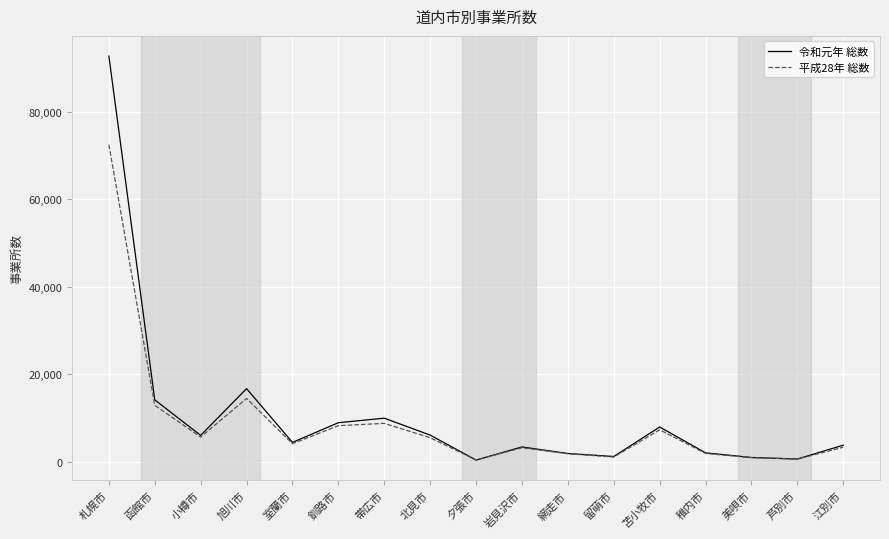

The value of 令和元年 総数 at 苫小牧市 is 2967. True or false?

False